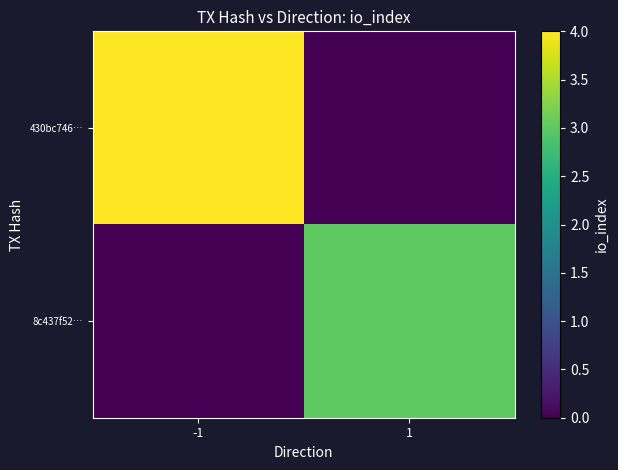

Between -1 and 1, which is larger?

-1